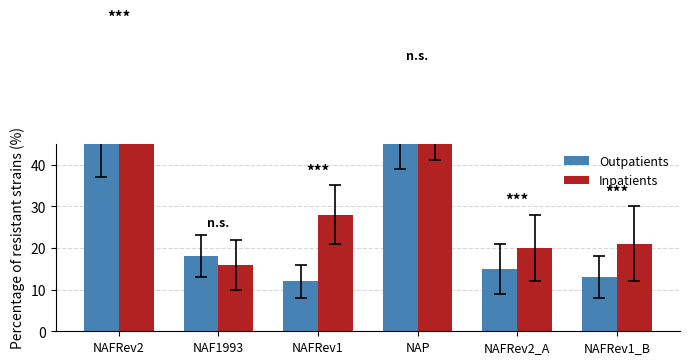

Is it true that Inpatients equals 20 at NAFRev2_A?

True